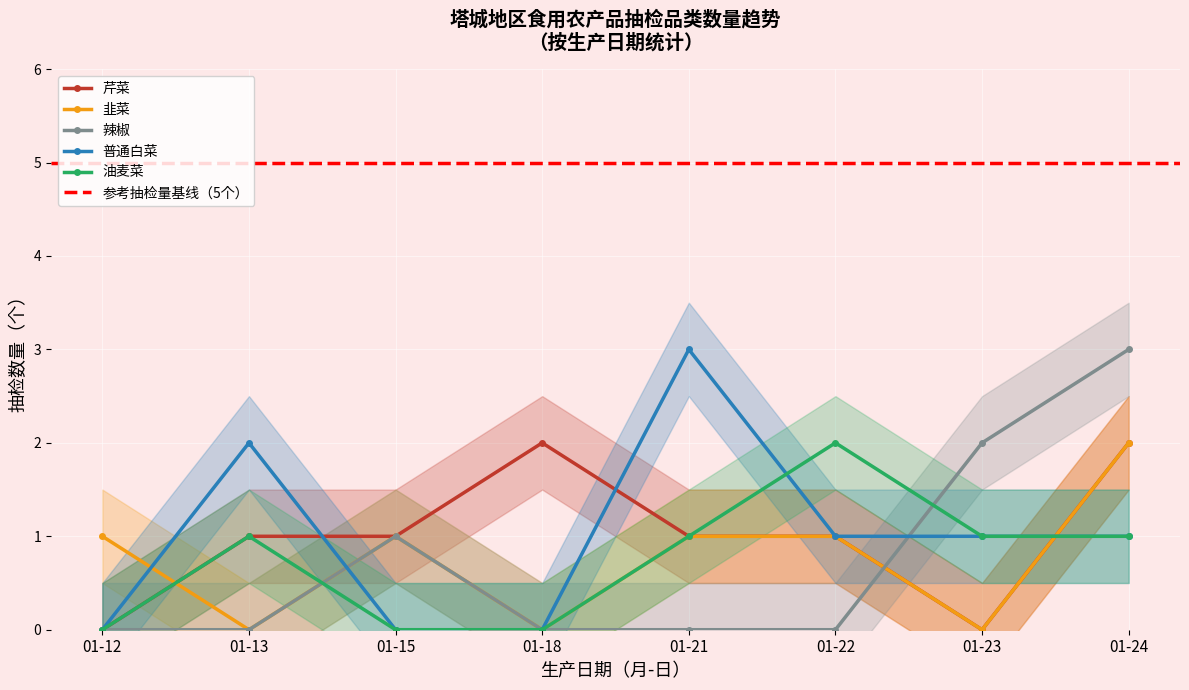

Is the value of 普通白菜 at 01-18 greater than the value of 辣椒 at 01-24?

No